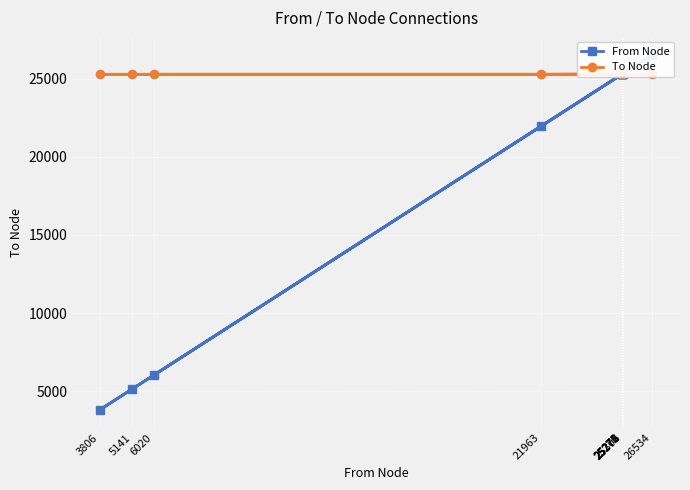

Rank the series at 25306 from lowest to highest value.

To Node, From Node